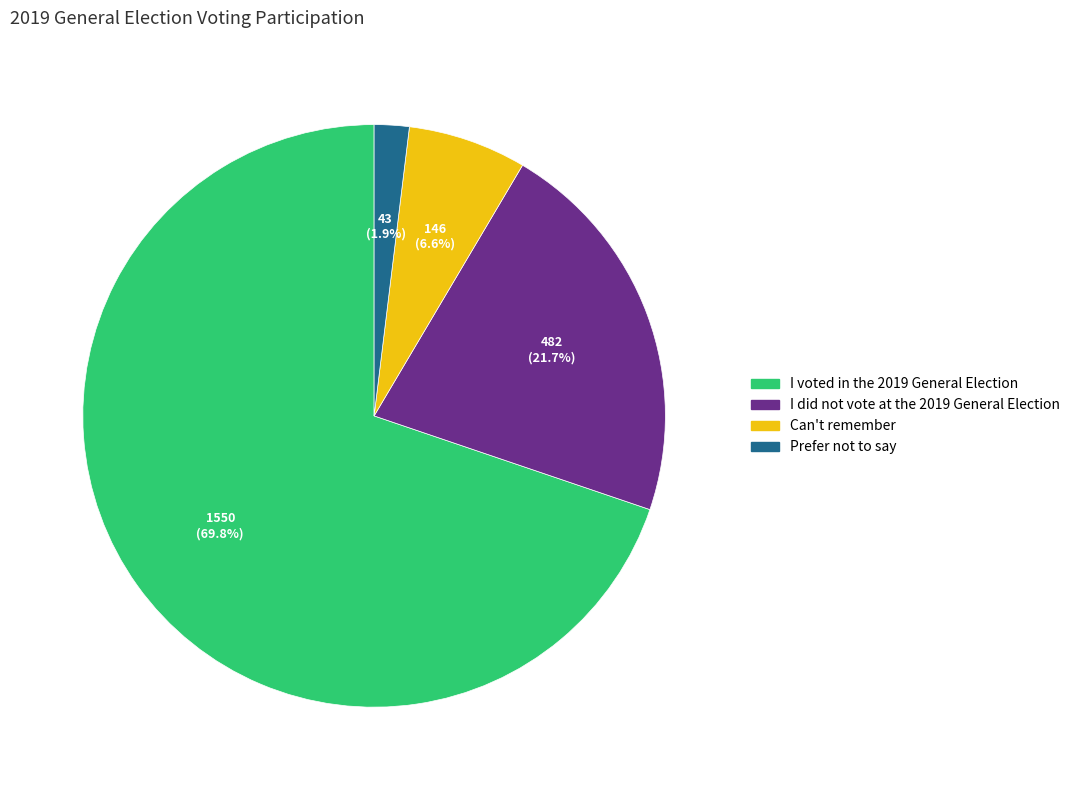

Which has a higher value, I did not vote at the 2019 General Election or I voted in the 2019 General Election?

I voted in the 2019 General Election